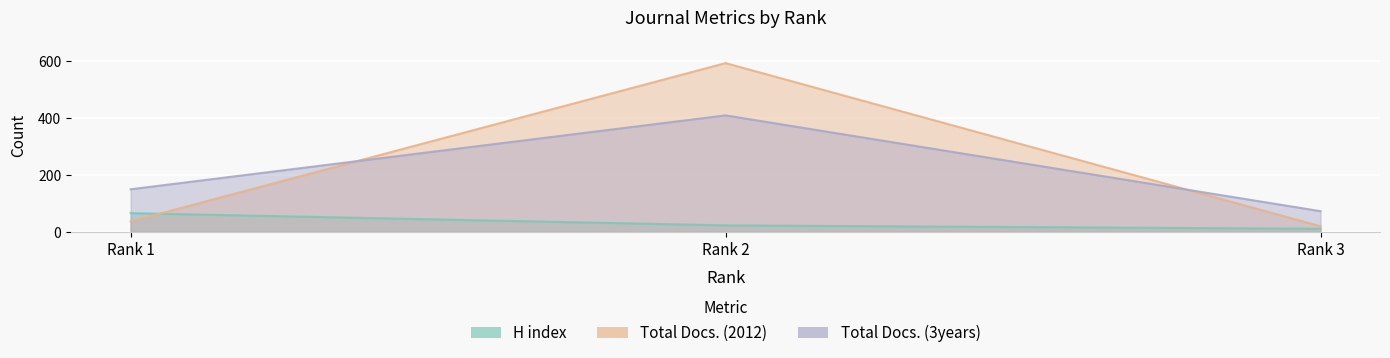

Rank the series by their maximum value, from lowest to highest.

H index, Total Docs. (3years), Total Docs. (2012)